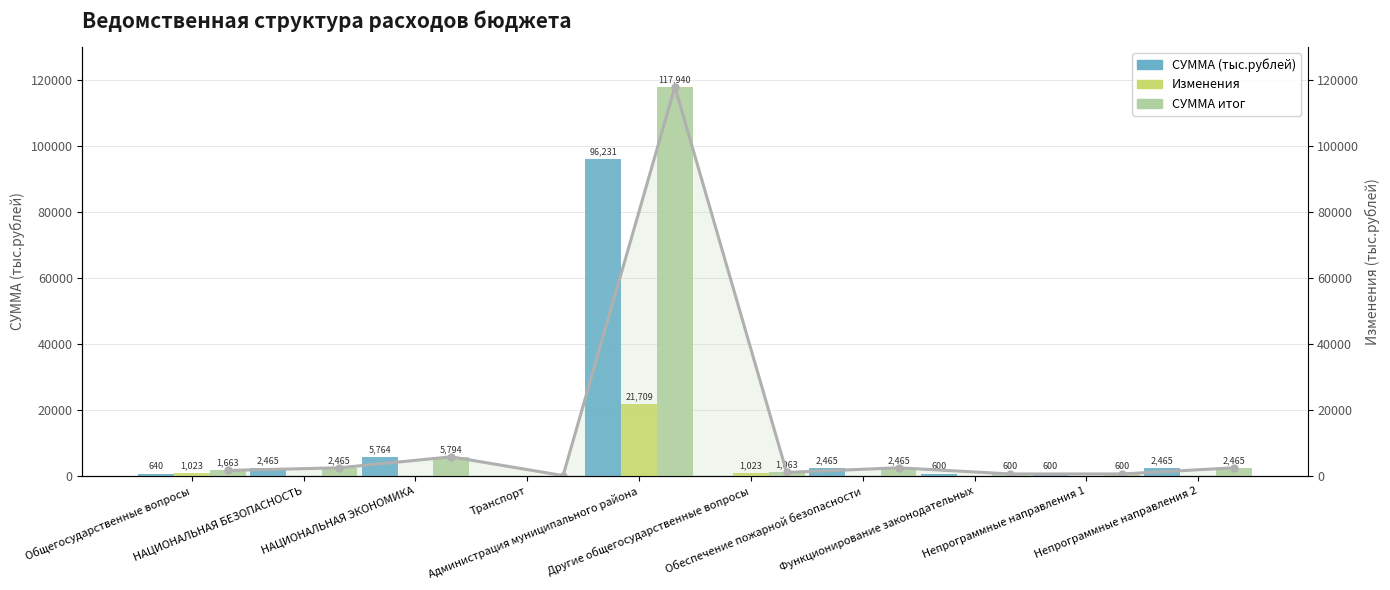

Which series changed the most between Другие общегосударственные вопросы and Функционирование законодательных?

Изменения